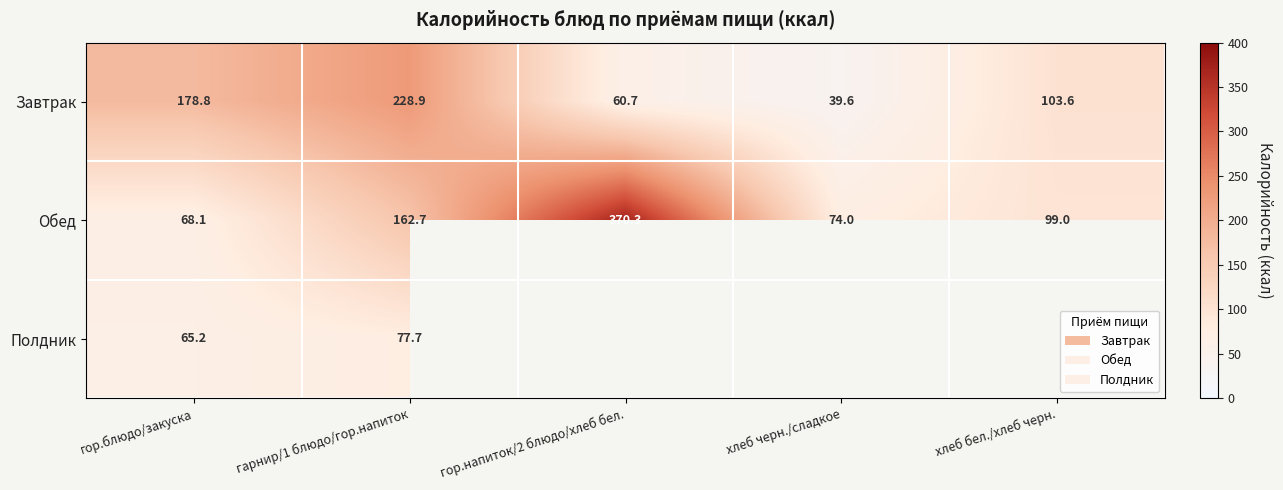

The value of Обед at хлеб черн./сладкое is 127.2. True or false?

False